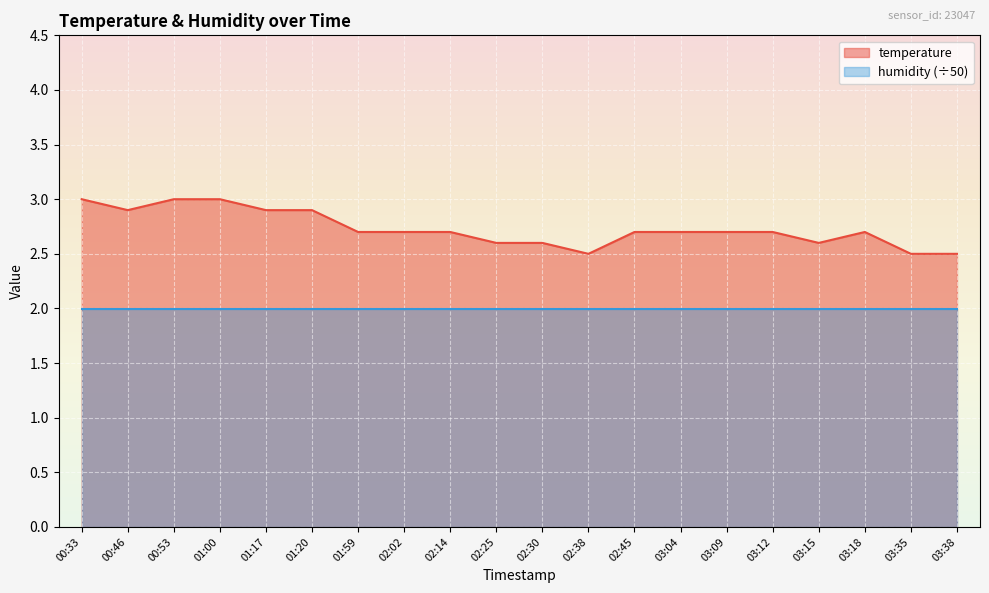

At which label is the value closest to 2?

02:38